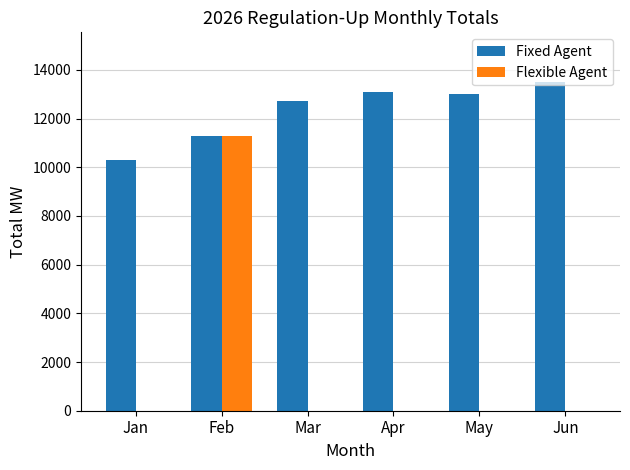

Reading right to left, extract all data points from this chart.

Fixed Agent: Jun=13515	May=13004	Apr=13104	Mar=12719	Feb=11297	Jan=10316
Flexible Agent: Jun=0	May=0	Apr=0	Mar=0	Feb=11297	Jan=0